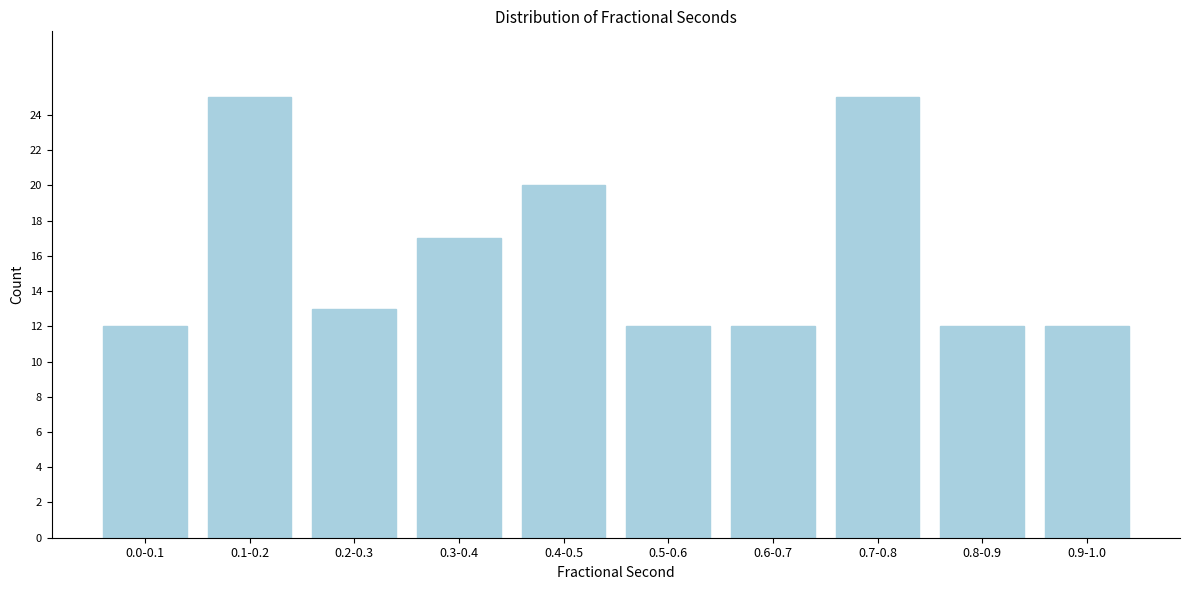

Reading left to right, list all the values displayed in this chart.

12	25	13	17	20	12	12	25	12	12